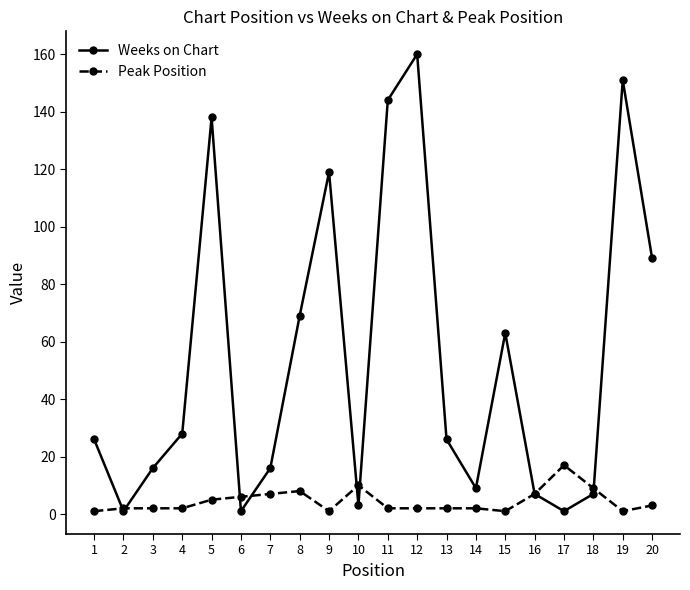

Which series has the largest total across all categories?

Weeks on Chart